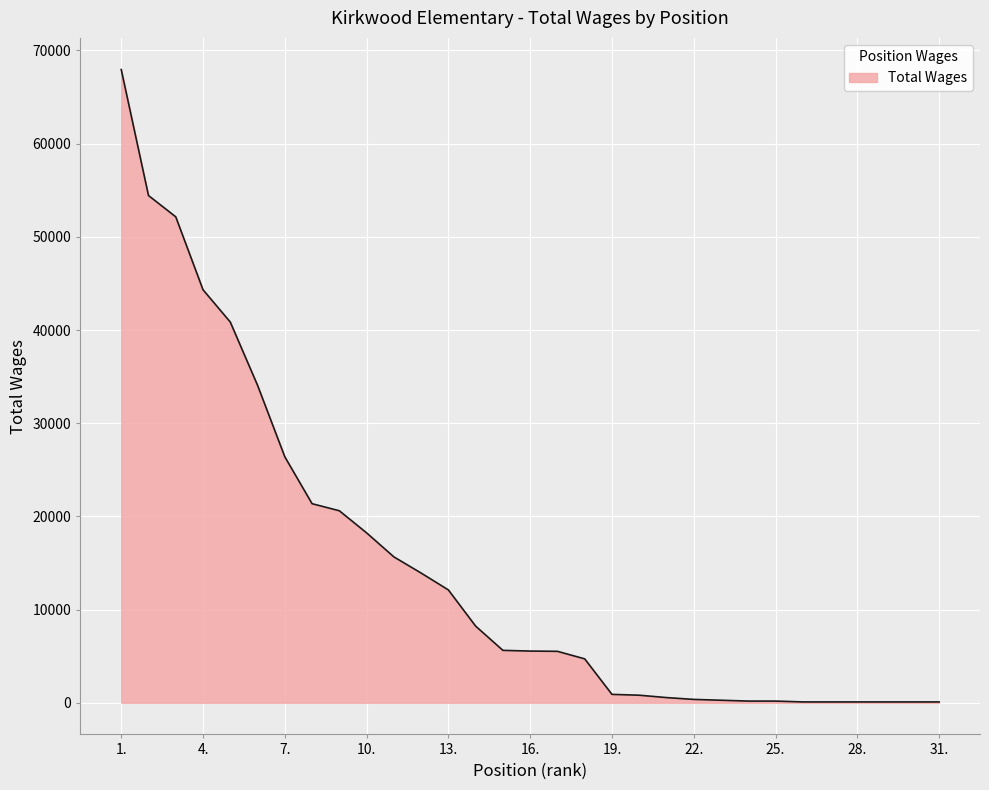

Does the chart display data point markers on the line(s)?

No